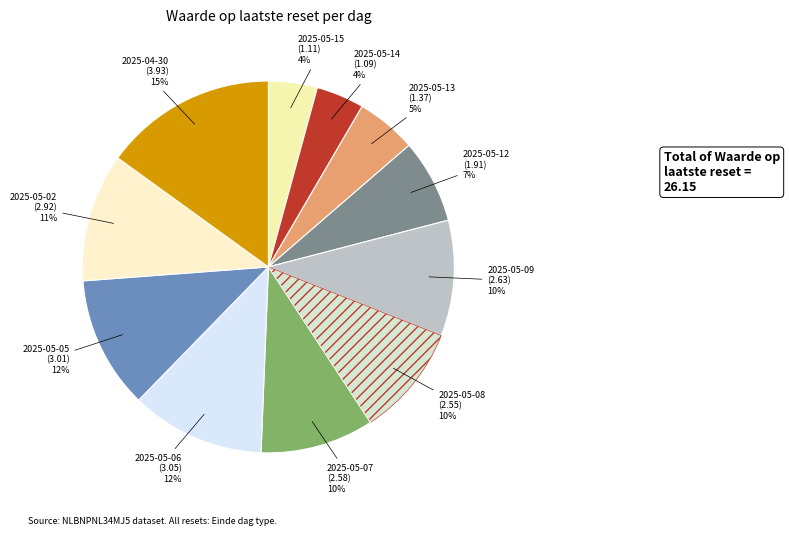

Do 2025-05-07 (2.58) and 2025-04-30 (3.93) together represent more than half of the pie?

No